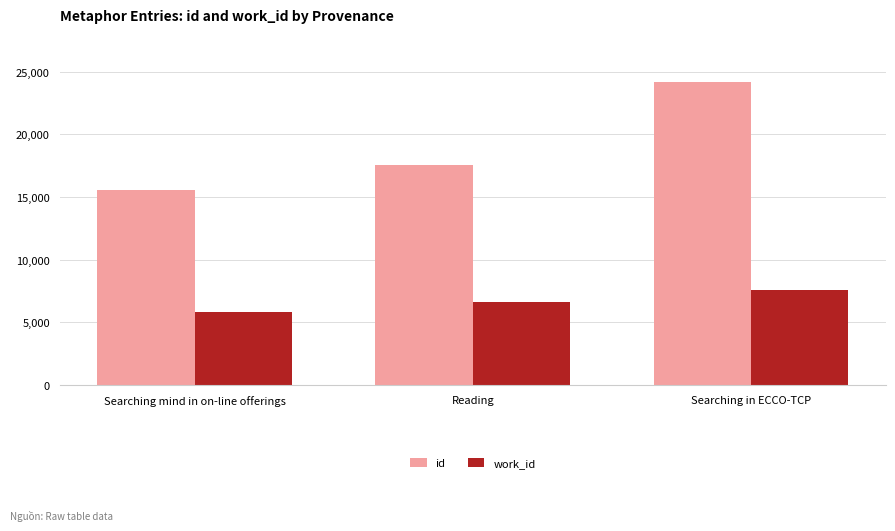

Which series has the largest total across all categories?

id